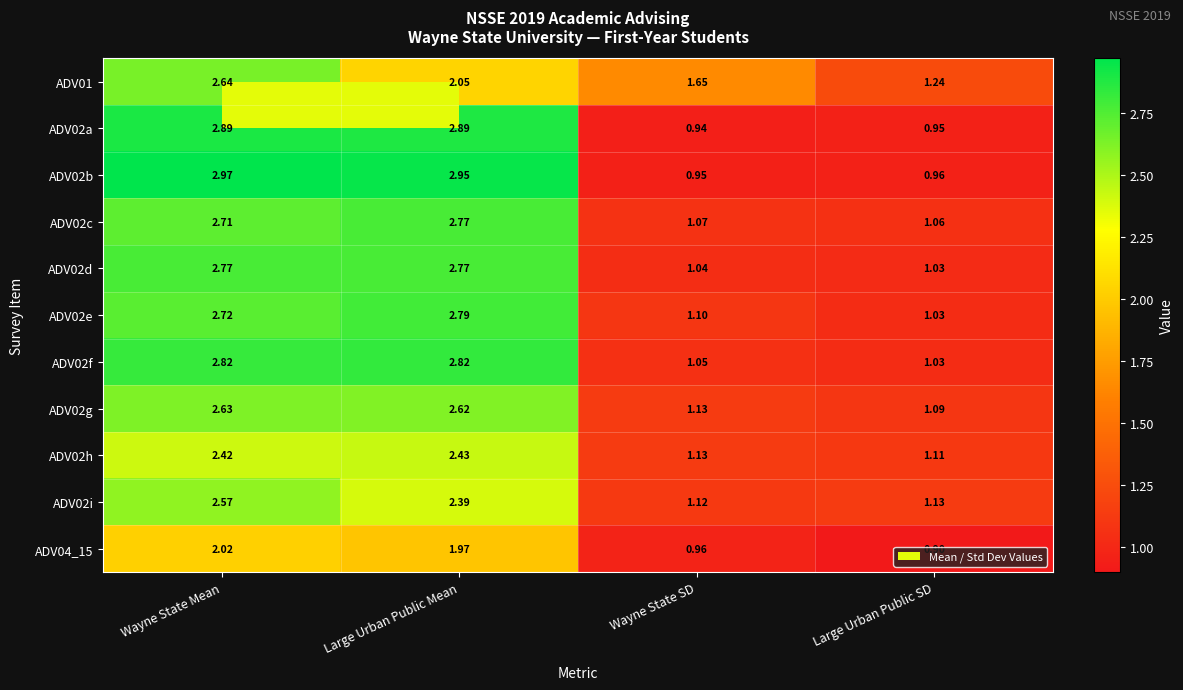

At which category is the sum across all series the highest?

Wayne State Mean